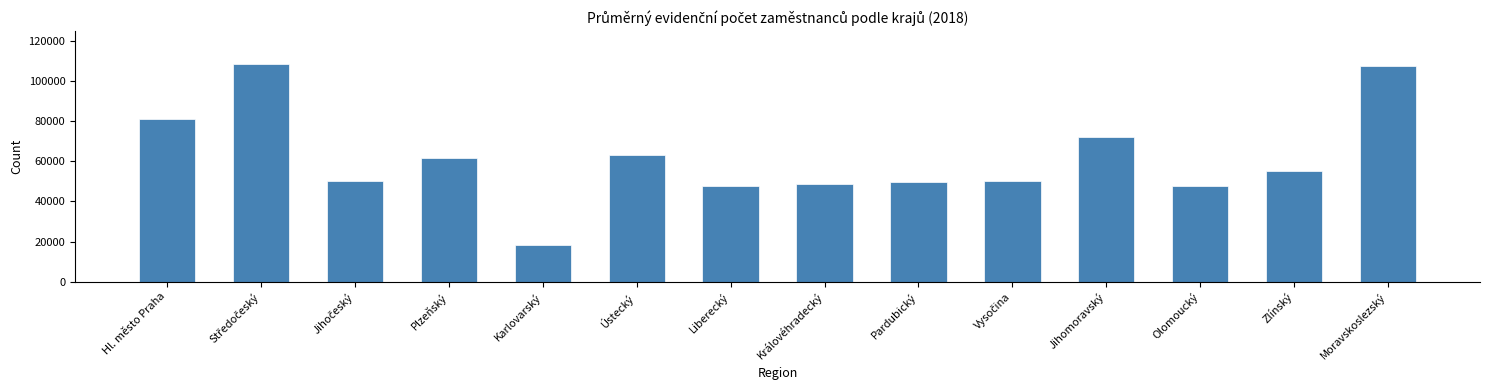

Approximately how many times larger is the value at Karlovarský compared to Zlínský?

0.3